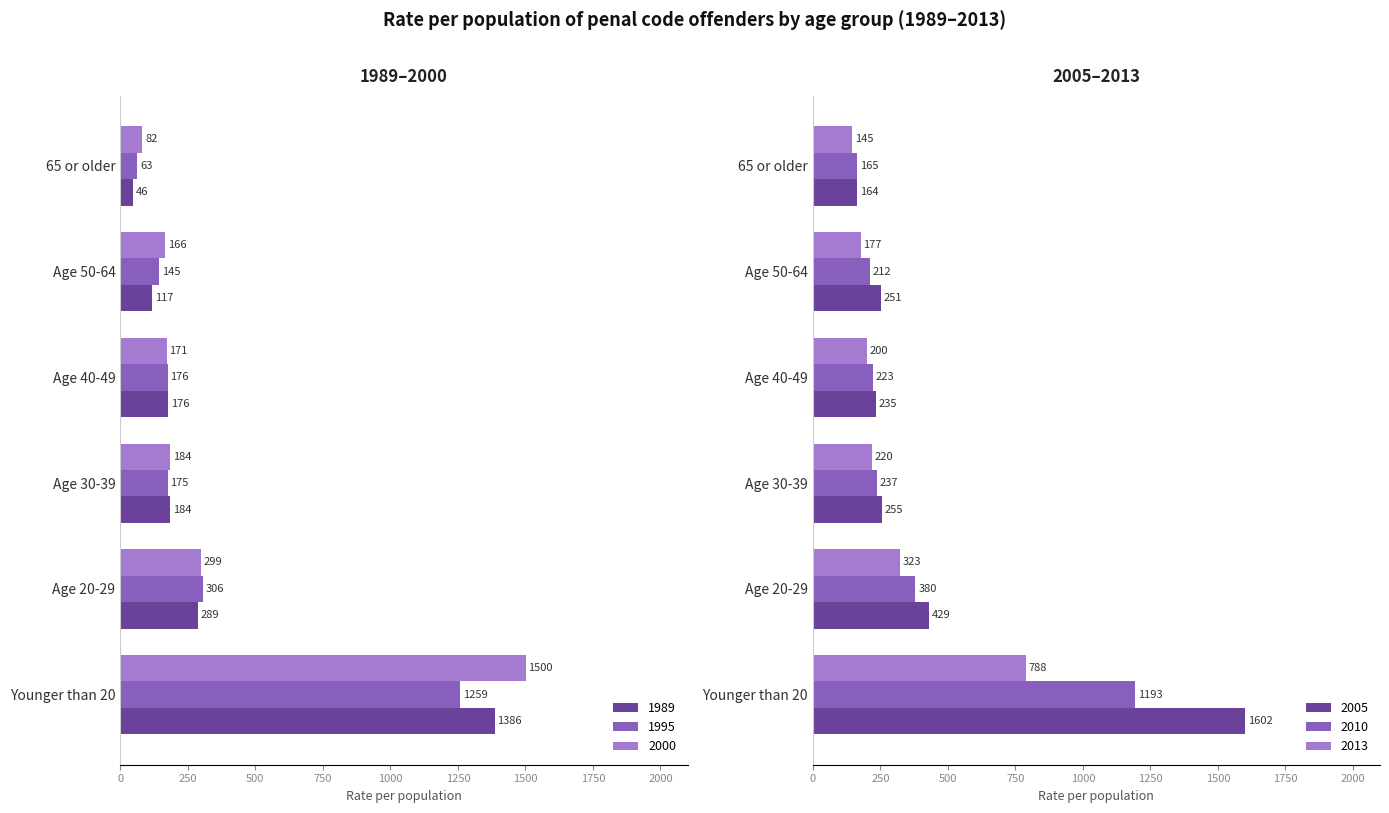

Which category has the lowest value in the 1989 series?

65 or older